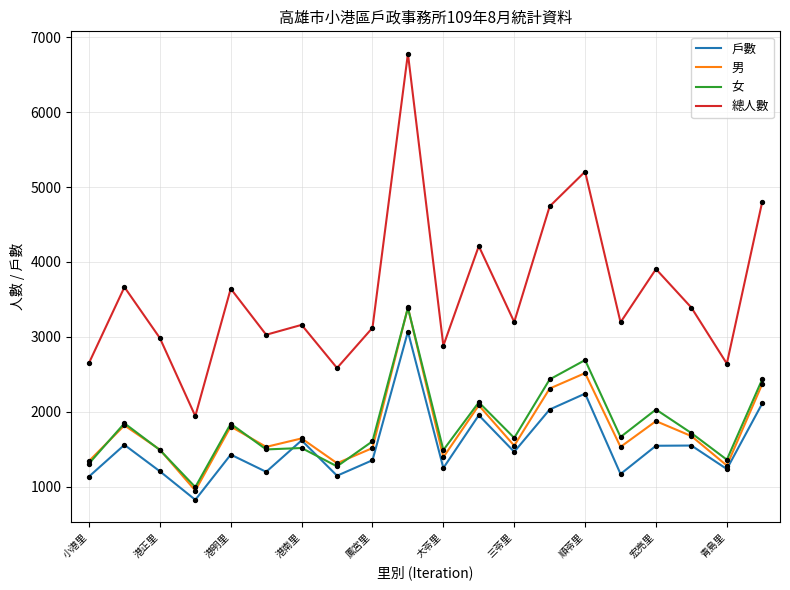

At how many categories does at least one series exceed 3087?

13